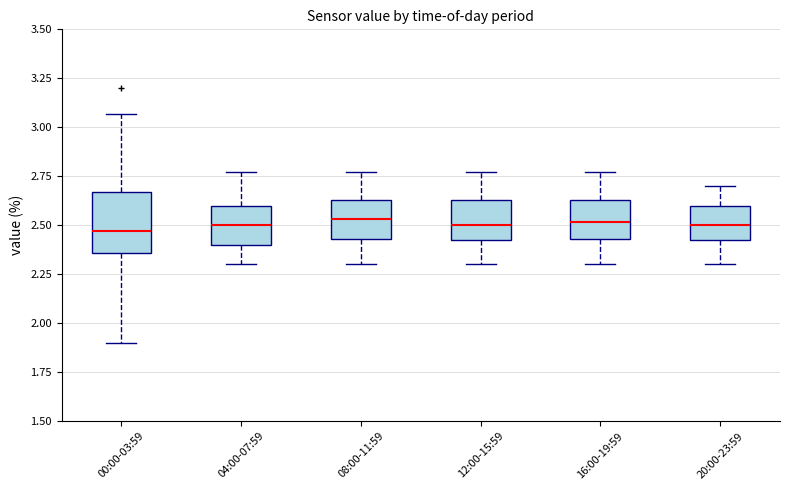

Comparing the boxes themselves (not the whiskers), which one is the tallest?

00:00-03:59